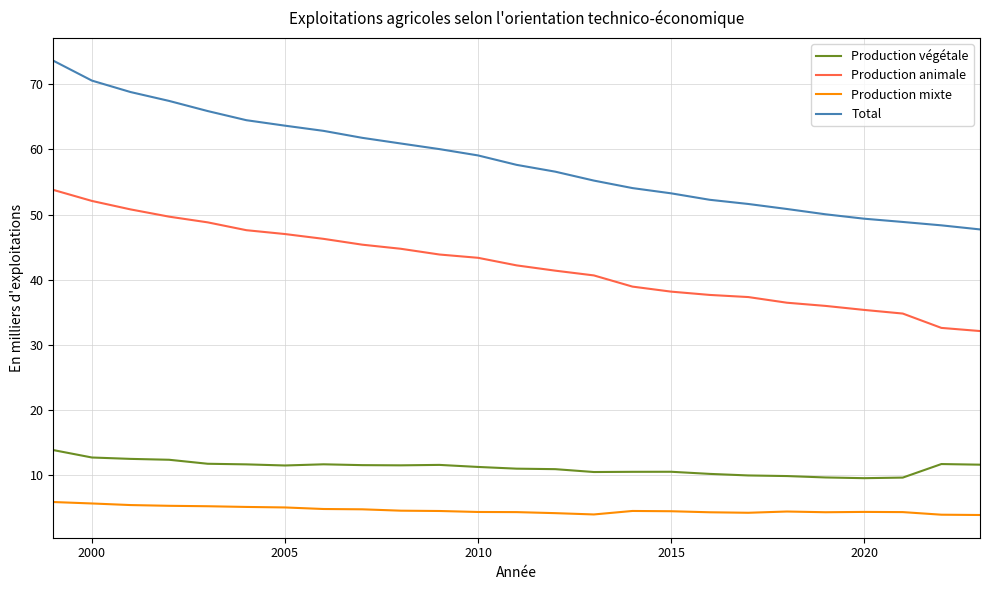

Which series has the widest spread of values?

Total